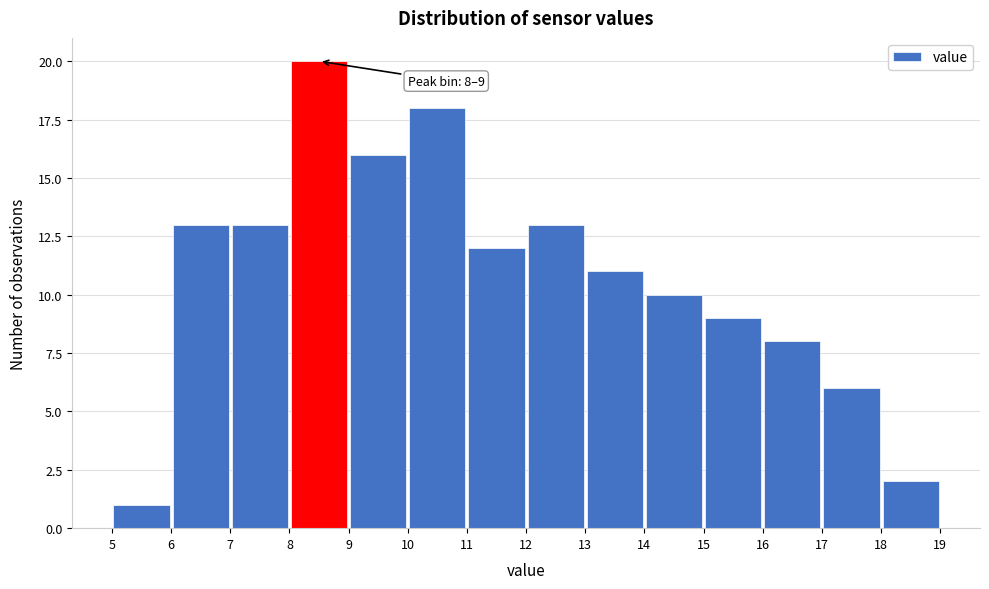

Over which range of the x-axis is the bar tallest?

8 to 9